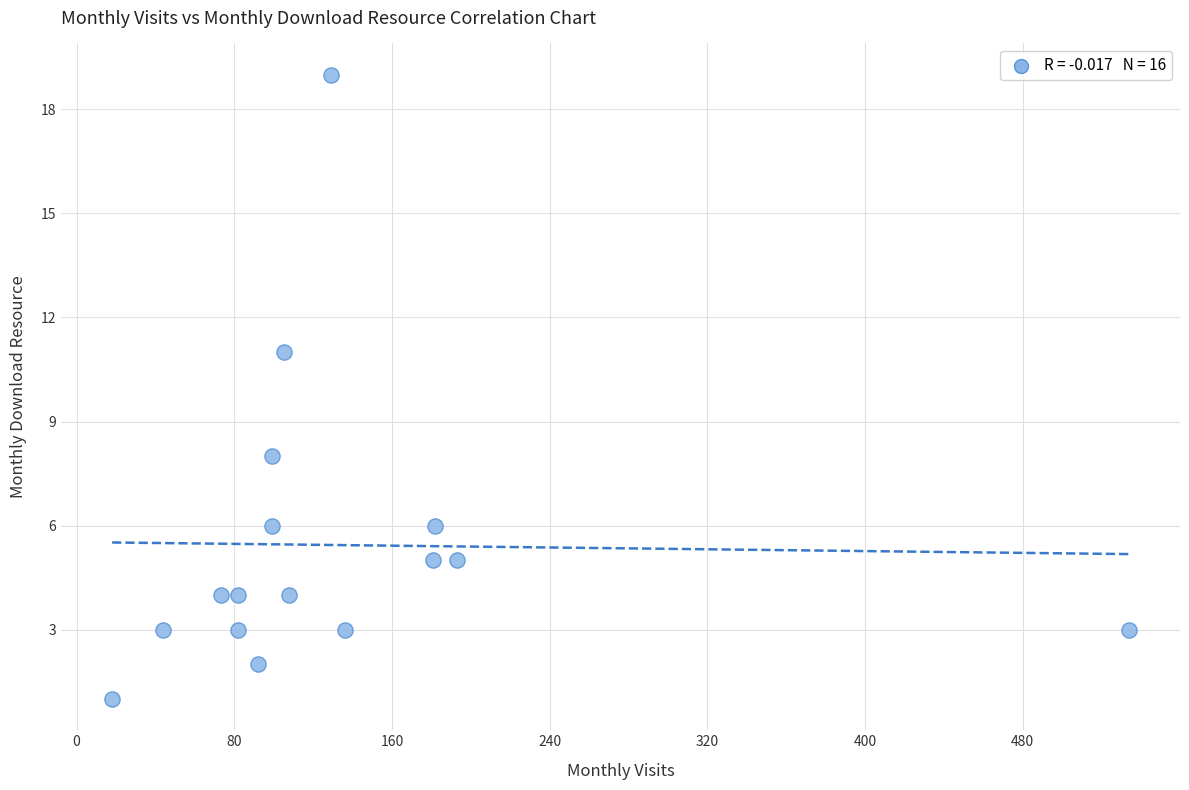

What Y value in the scatter plot is closest to 10?

11